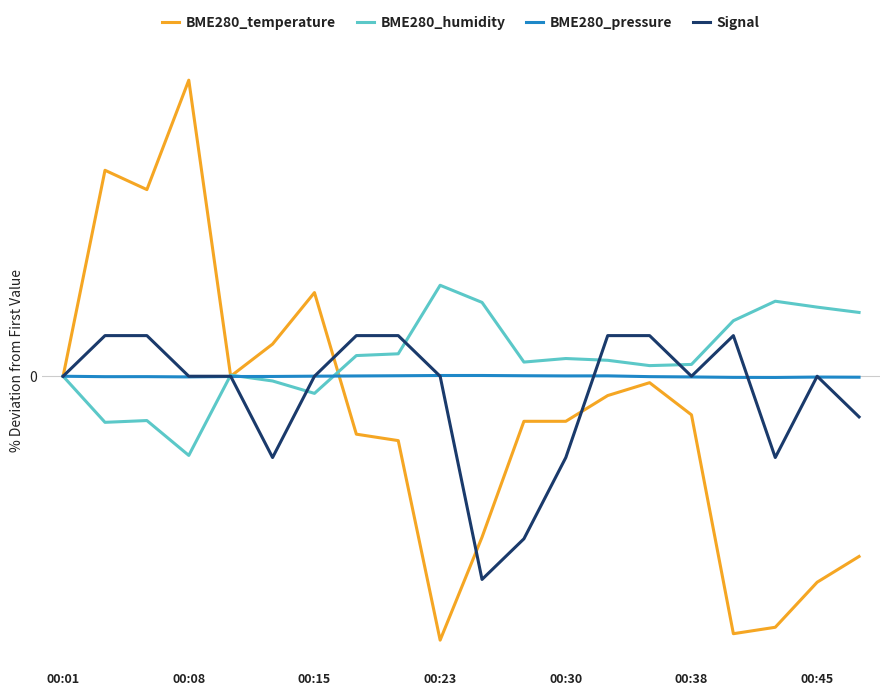

What are all the series names shown in the legend?

BME280_temperature, BME280_humidity, BME280_pressure, Signal